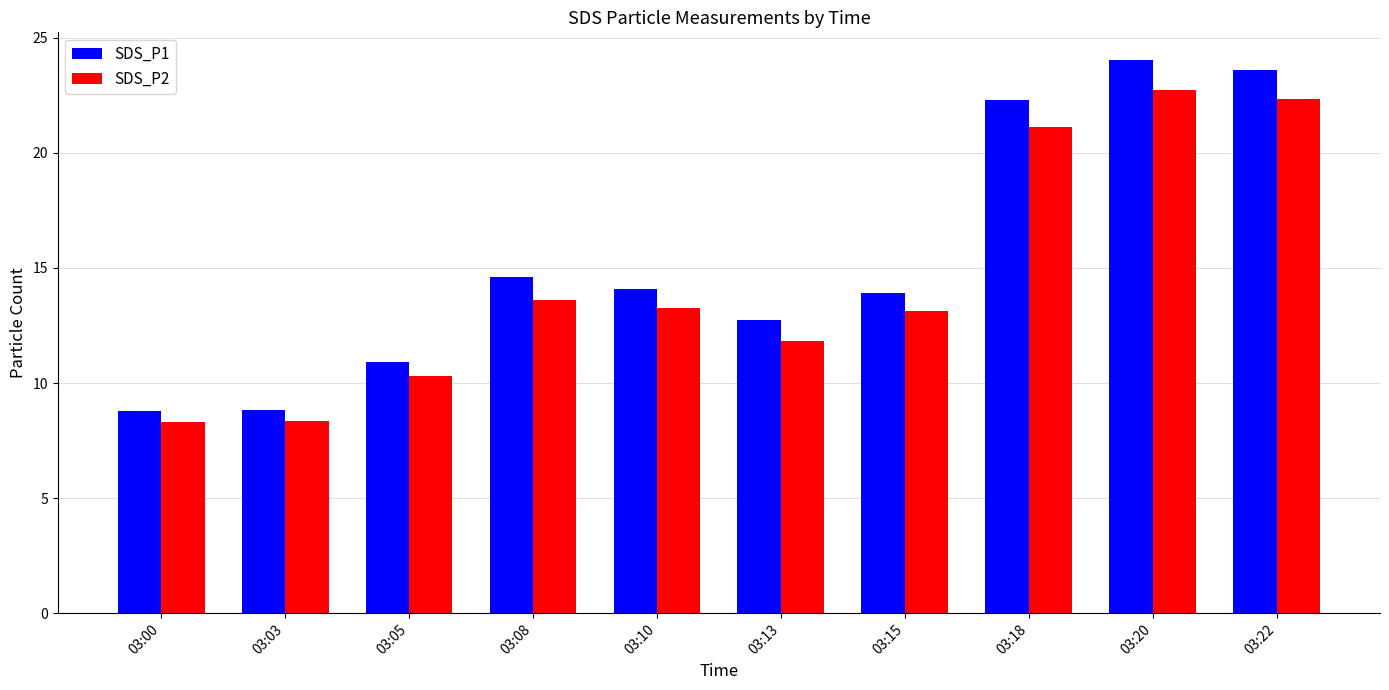

Where is SDS_P1 nearest to the value 16?

03:08